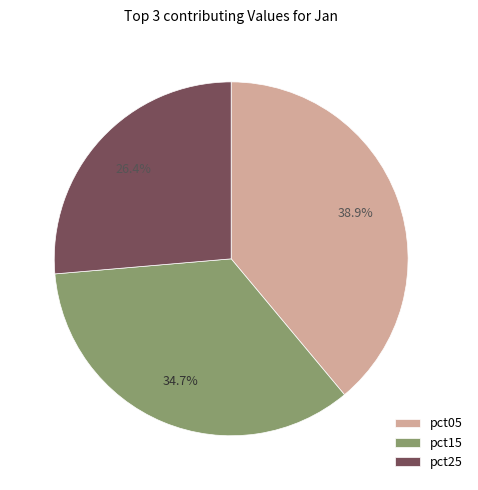

Which category has the biggest portion of the pie?

pct05